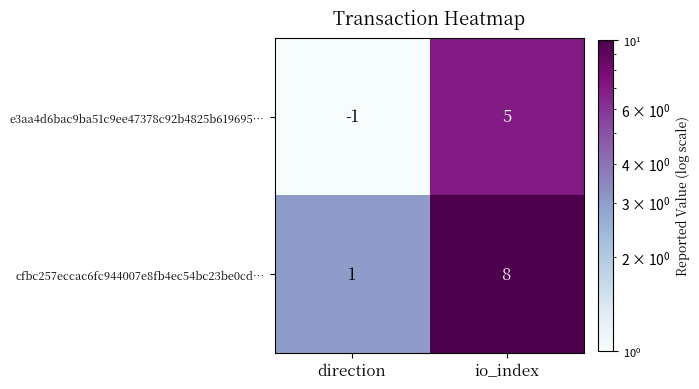

Reading left to right, list all the values displayed in this chart.

e3aa4d6bac9ba51c9ee47378c92b4825b619695…: direction=-1	io_index=5
cfbc257eccac6fc944007e8fb4ec54bc23be0cd…: direction=1	io_index=8